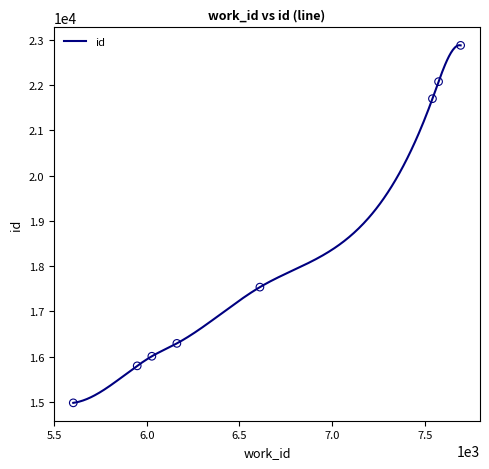

What is the ratio of the value at 5949 to the value at 7542?

0.7